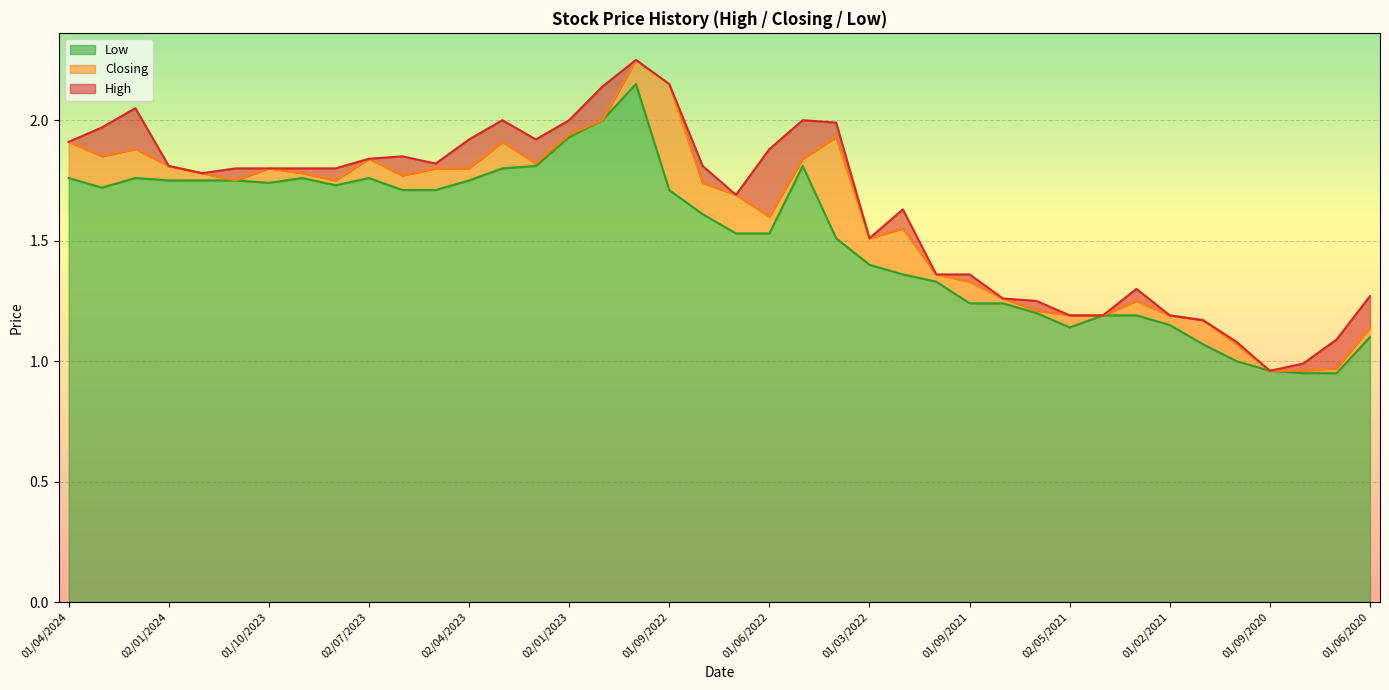

Rank the categories by Low value from lowest to highest.

04/08/2020, 01/07/2020, 01/09/2020, 01/11/2020, 01/12/2020, 01/06/2020, 02/05/2021, 01/02/2021, 01/04/2021, 01/03/2021, 01/06/2021, 01/09/2021, 01/08/2021, 03/10/2021, 01/11/2021, 01/03/2022, 03/04/2022, 03/07/2022, 01/06/2022, 01/08/2022, 04/06/2023, 01/05/2023, 01/09/2022, 03/03/2024, 01/08/2023, 01/10/2023, 02/01/2024, 03/12/2023, 01/11/2023, 02/04/2023, 01/04/2024, 01/02/2024, 03/09/2023, 02/07/2023, 01/03/2023, 01/02/2023, 08/05/2022, 02/01/2023, 01/12/2022, 02/10/2022